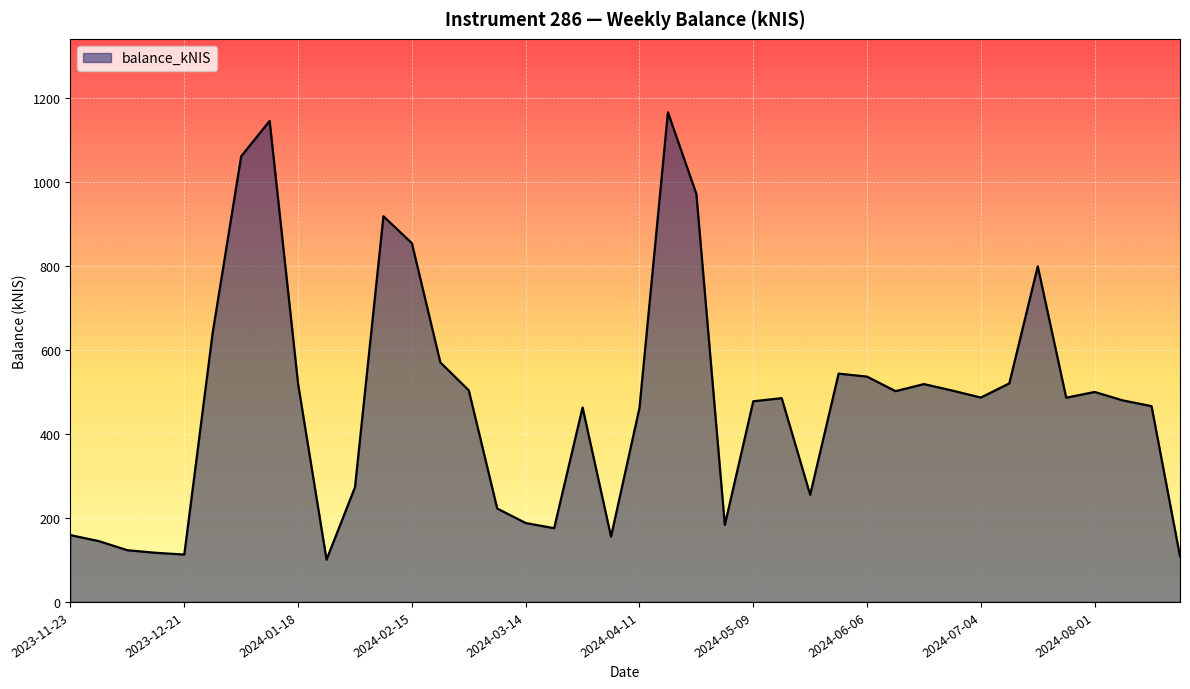

What is the average value?

472.1